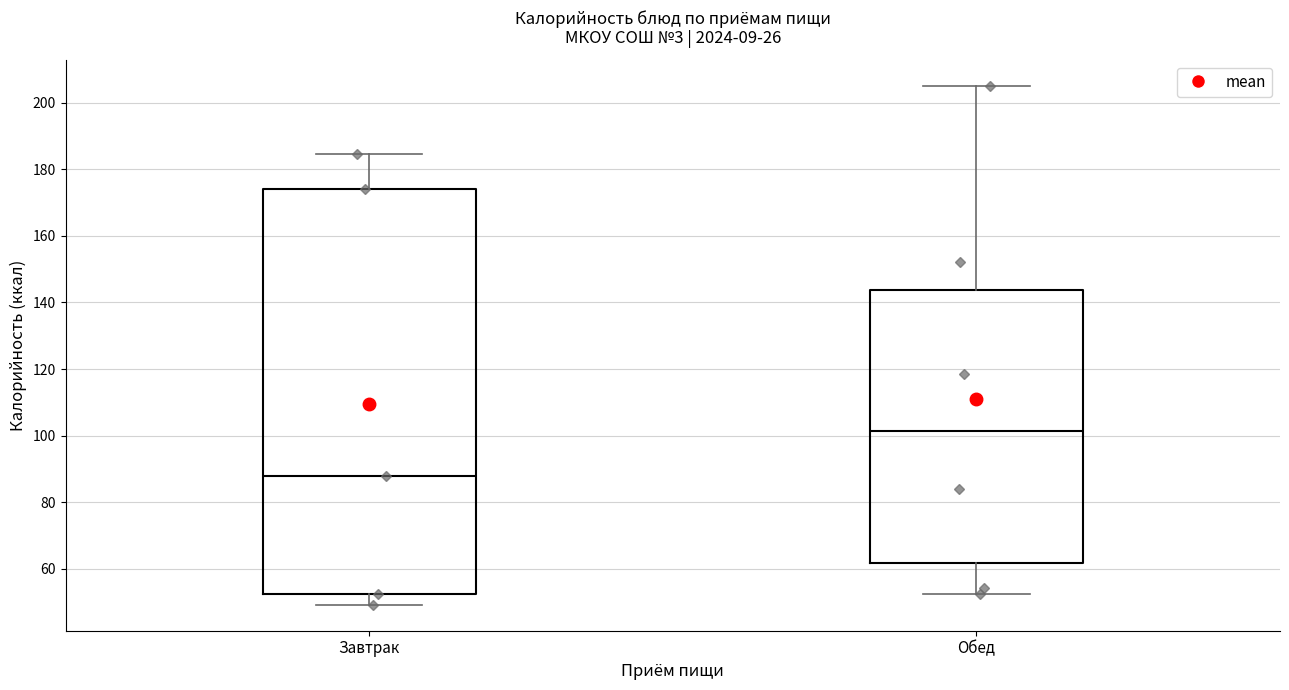

Where does the upper whisker of the box for Завтрак end on the y-axis? The values are not printed on the chart, so give them approximately, as read against the axis.

184